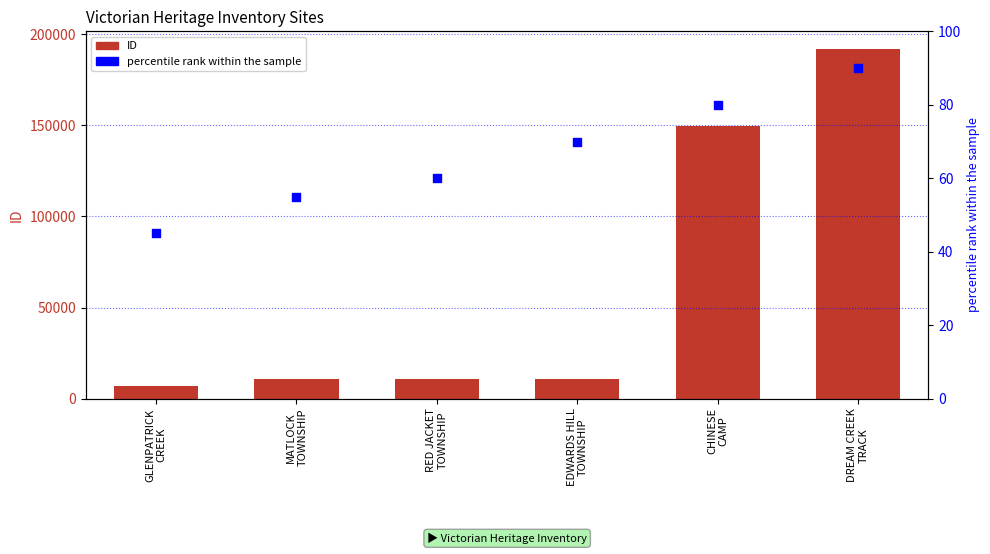

What are all the series names shown in the legend?

ID, percentile rank within the sample